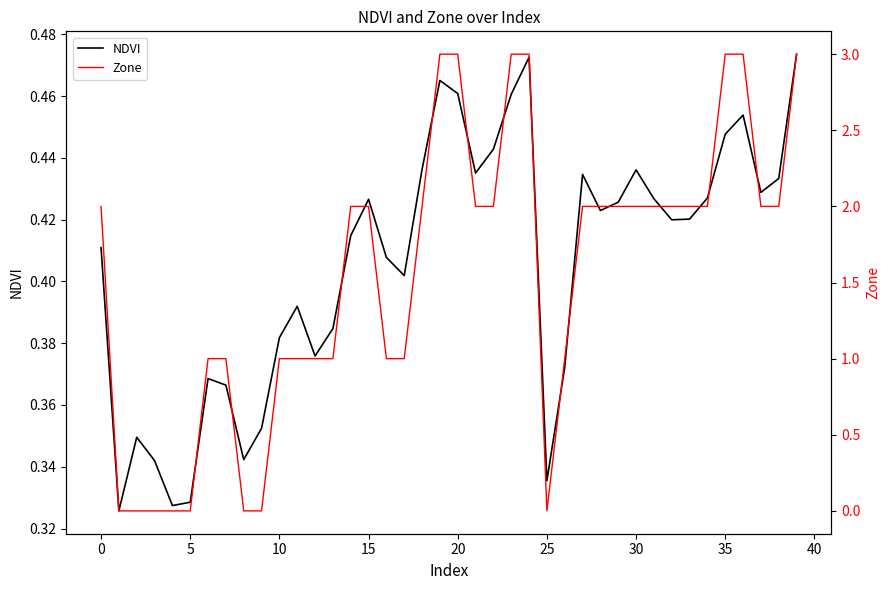

True or false: NDVI has a value of 0.1 at 25.

False